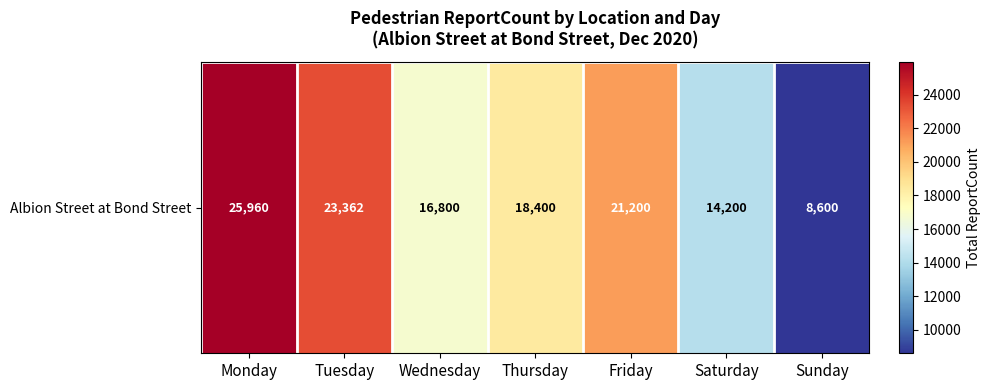

True or false: the data shows 23362 at Tuesday.

True